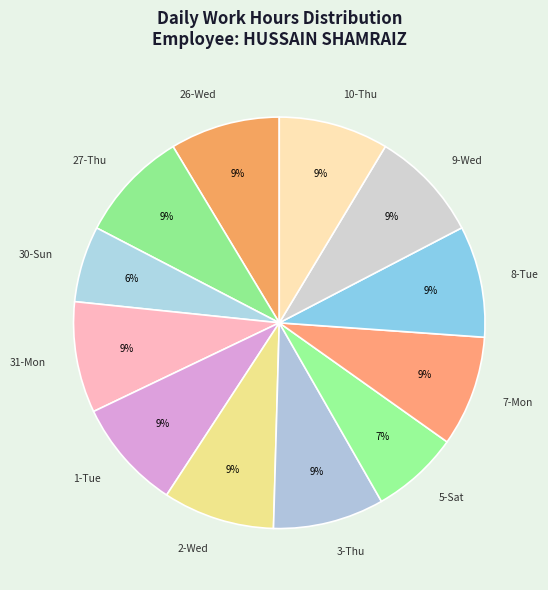

True or false: 8-Tue accounts for 9% of the total.

True